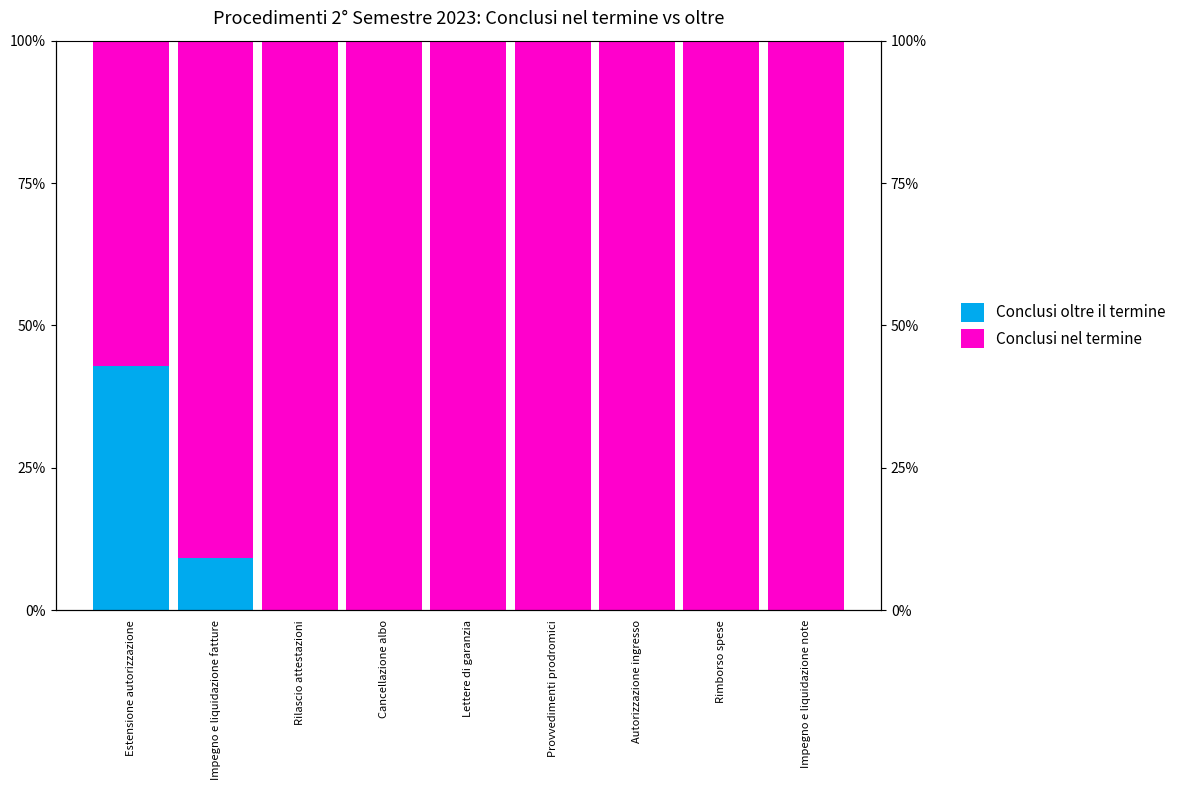

Reading left to right, transcribe all the data shown in this chart.

Conclusi oltre il termine: 42.9	9.1	0.0	0.0	0.0	0.0	0.0	0.0	0.0
Conclusi nel termine: 57.1	90.9	100.0	100.0	100.0	100.0	100.0	100.0	100.0